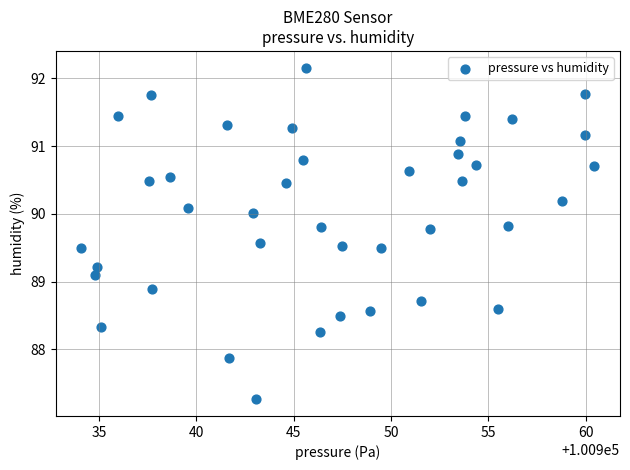

What is the range of X values (max minus min)?

26.4